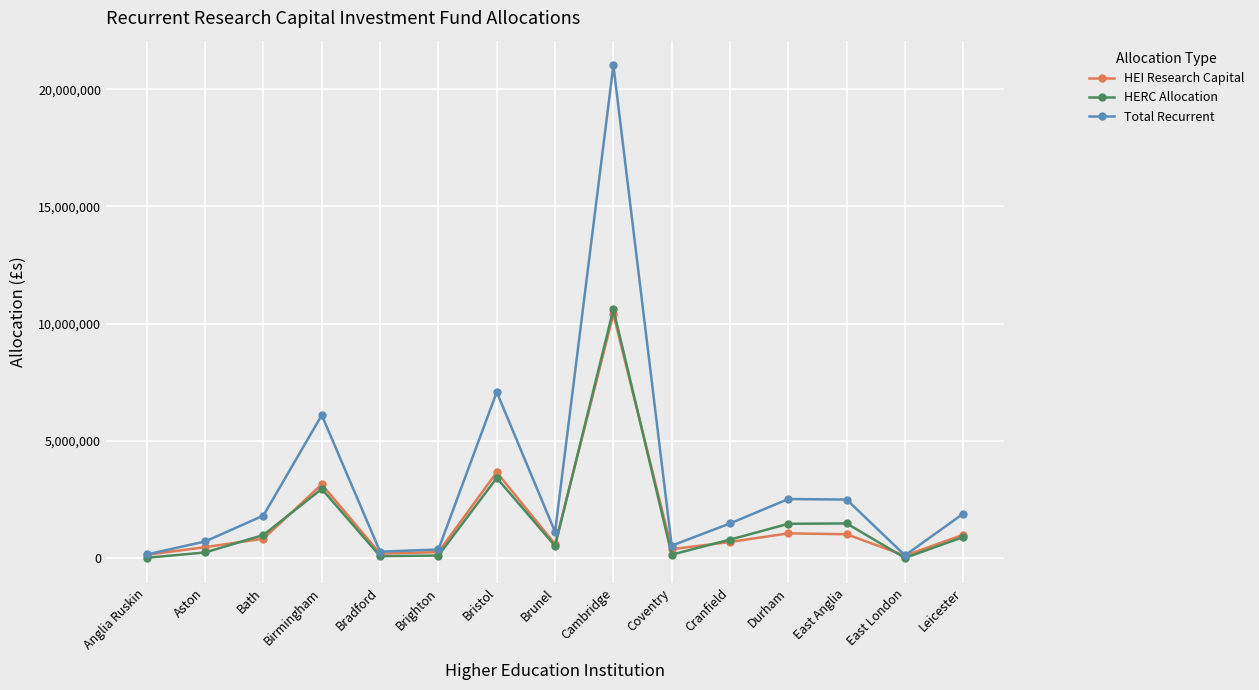

True or false: HEI Research Capital has a value of 142352 at Anglia Ruskin.

True